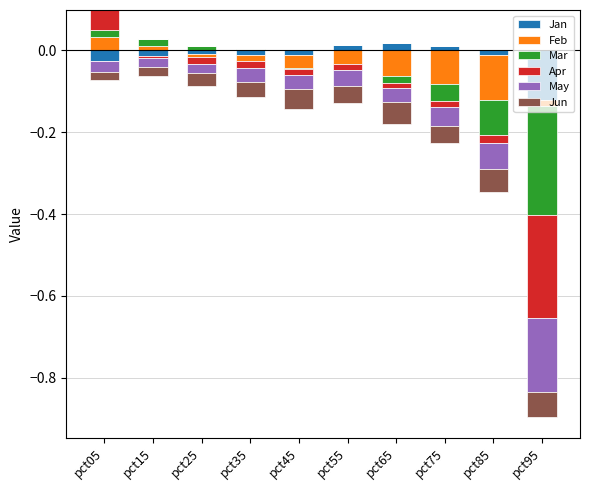

Which has a higher value, pct65 or pct85?

pct65